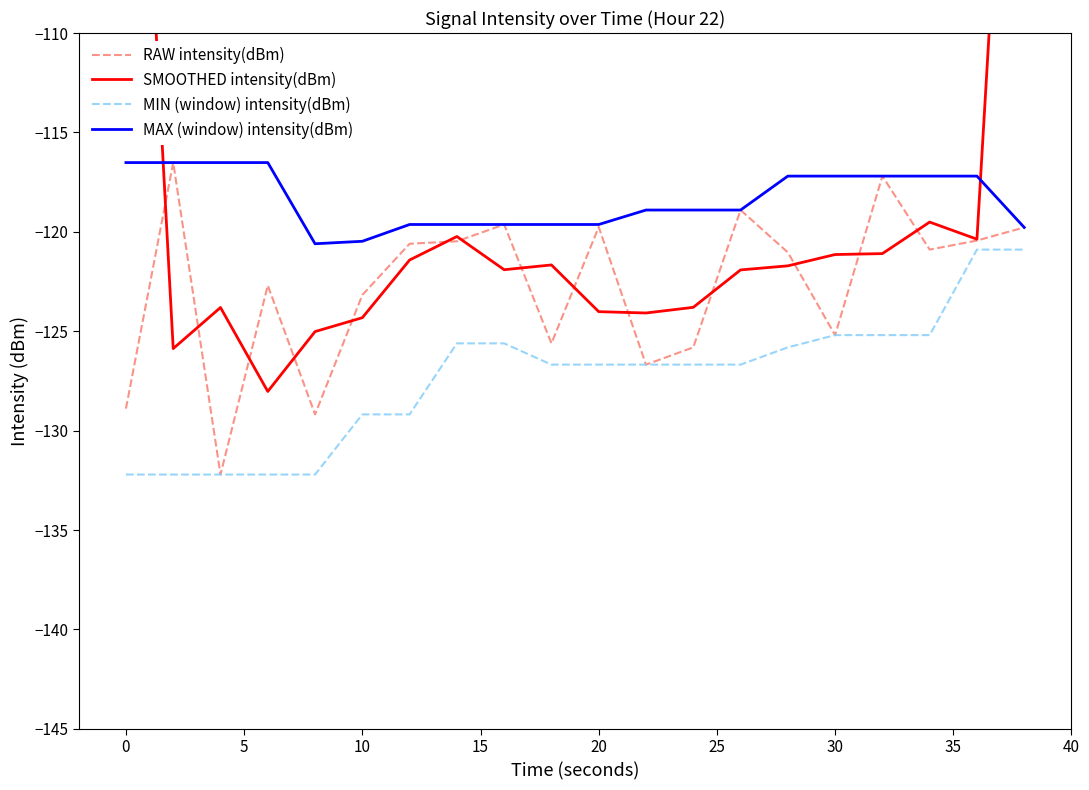

Which series has the largest total across all categories?

MAX (window) intensity(dBm)